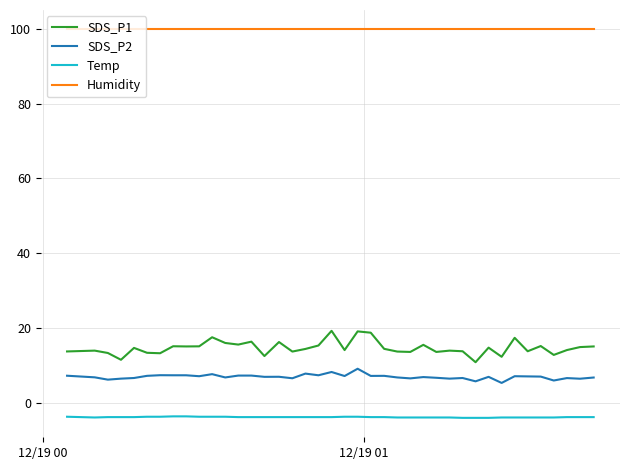

What is the difference between the maximum and minimum values in the SDS_P1 series?

8.4